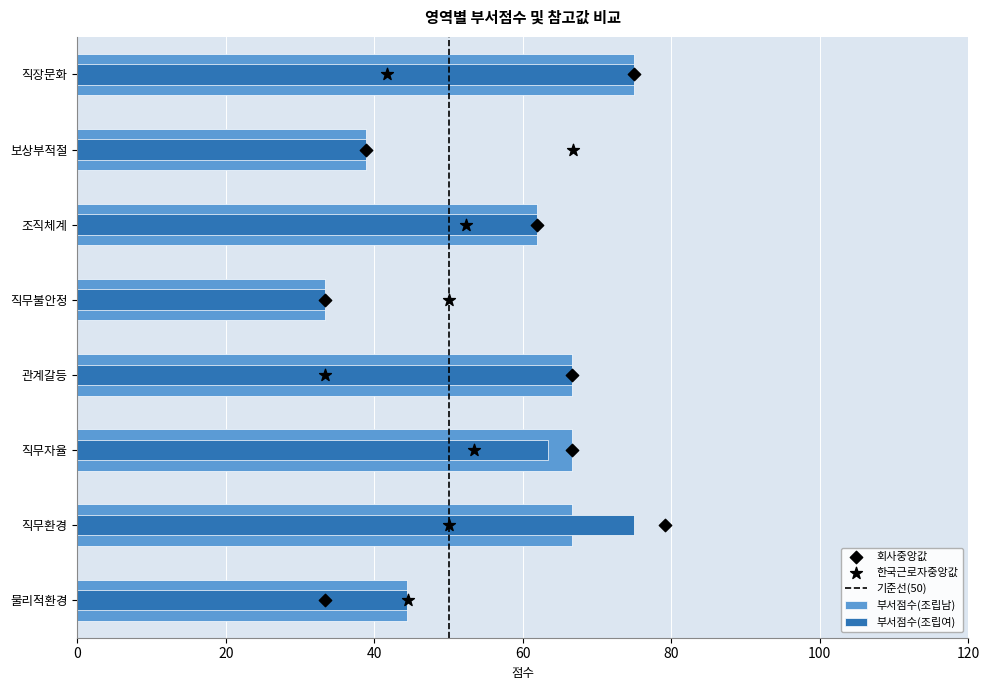

Which series has the widest spread of Y values?

부서점수(조립남)